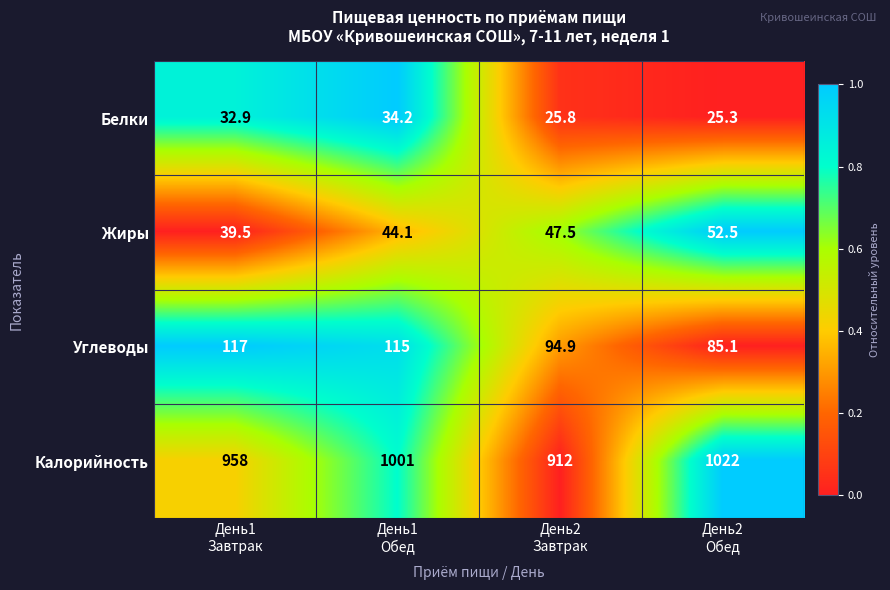

List the series in order of their peak value, lowest first.

Белки, Жиры, Углеводы, Калорийность